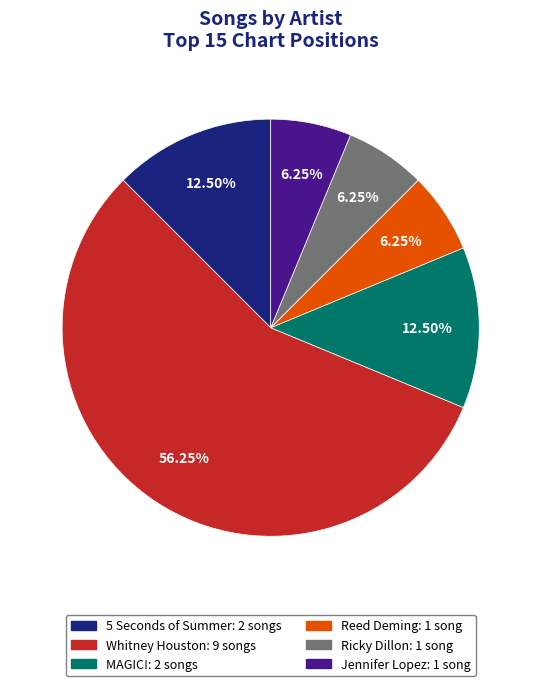

Which category accounts for the majority?

Whitney Houston